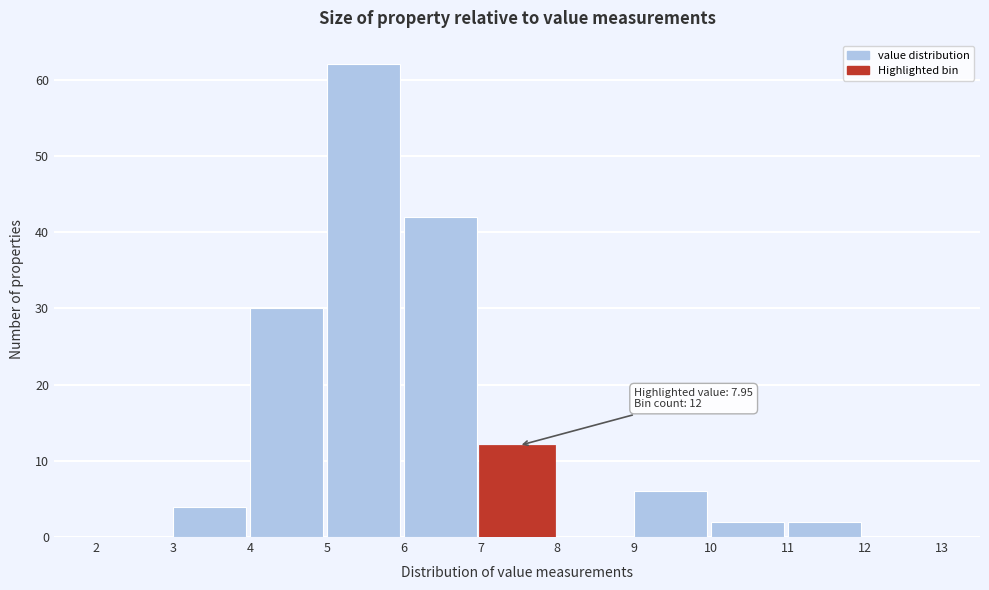

Which range on the x-axis has the tallest bar?

5 to 6